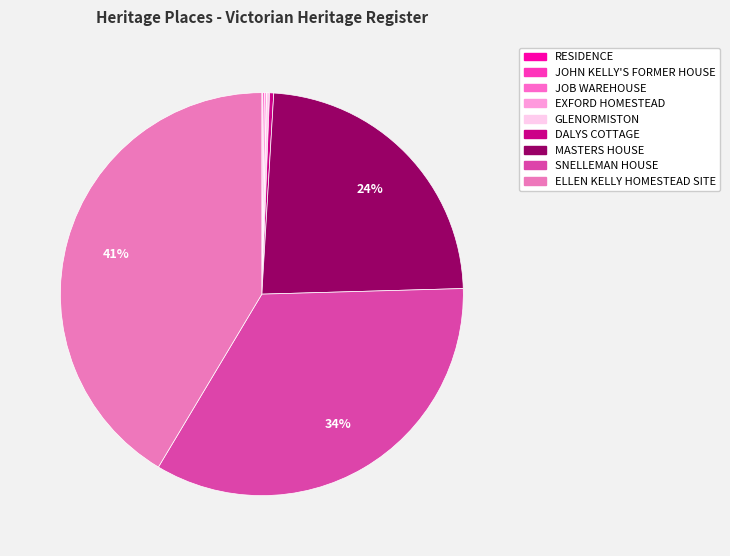

To the nearest percent, what is the difference between the largest and smallest slice percentages?

41%